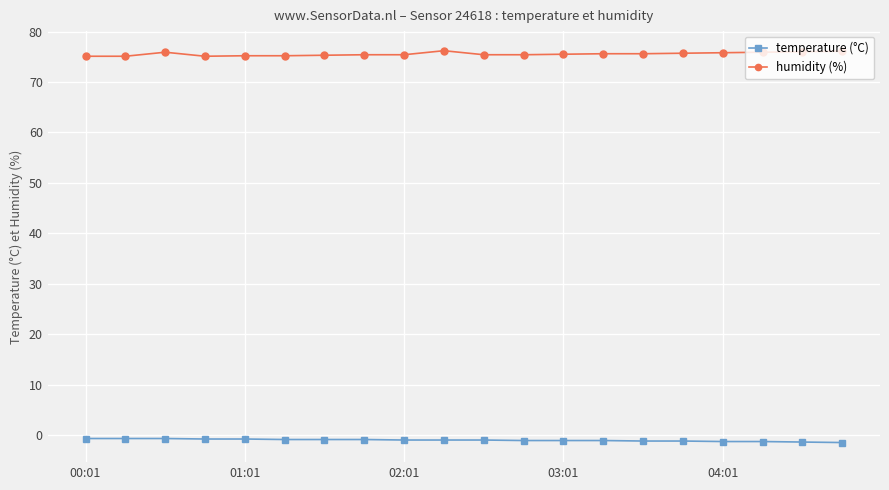

True or false: humidity (%) has more than 1 interior local peaks.

True